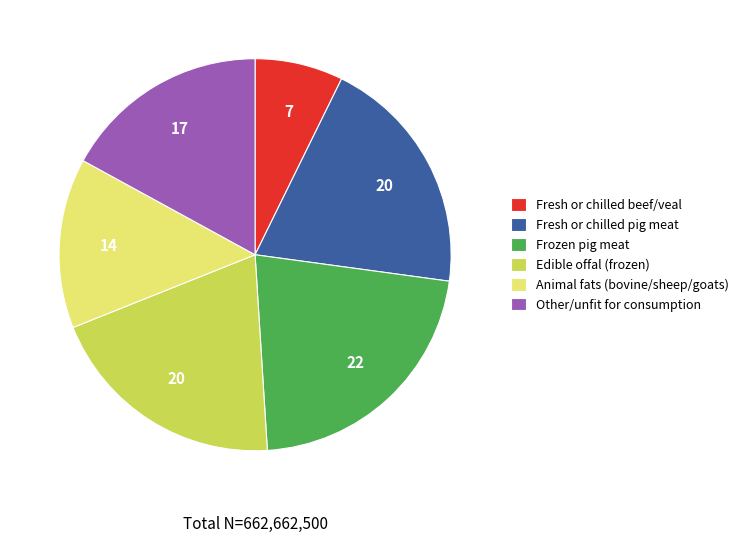

True or false: Animal fats (bovine/sheep/goats) accounts for 28% of the total.

False